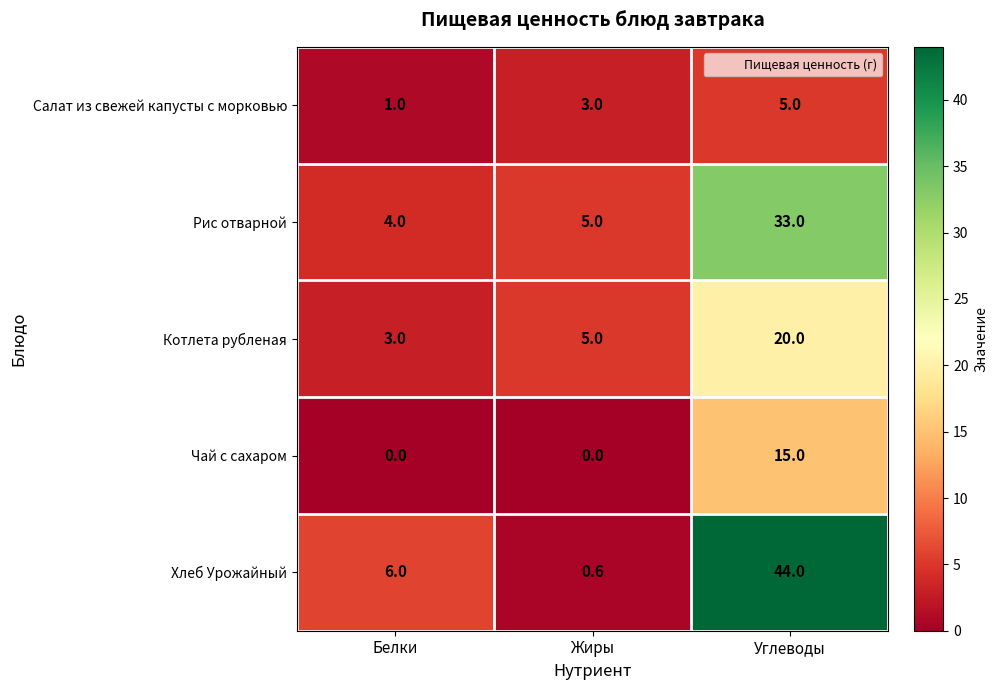

What value does the Чай с сахаром series have at Углеводы?

15.0